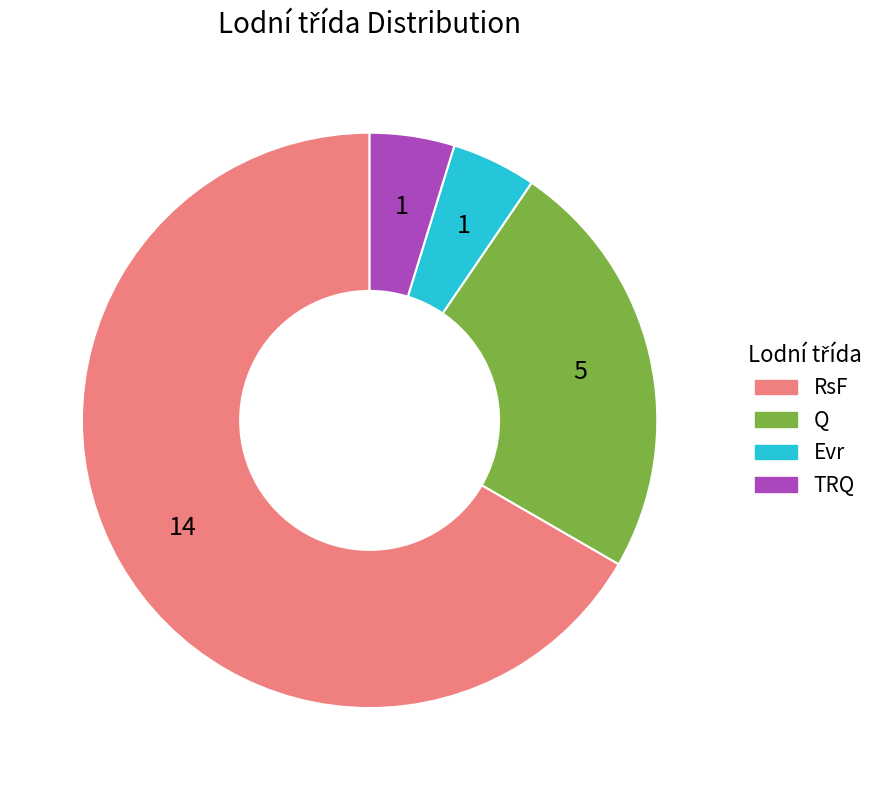

What is the ratio of the value at Q to the value at Evr?

5.0